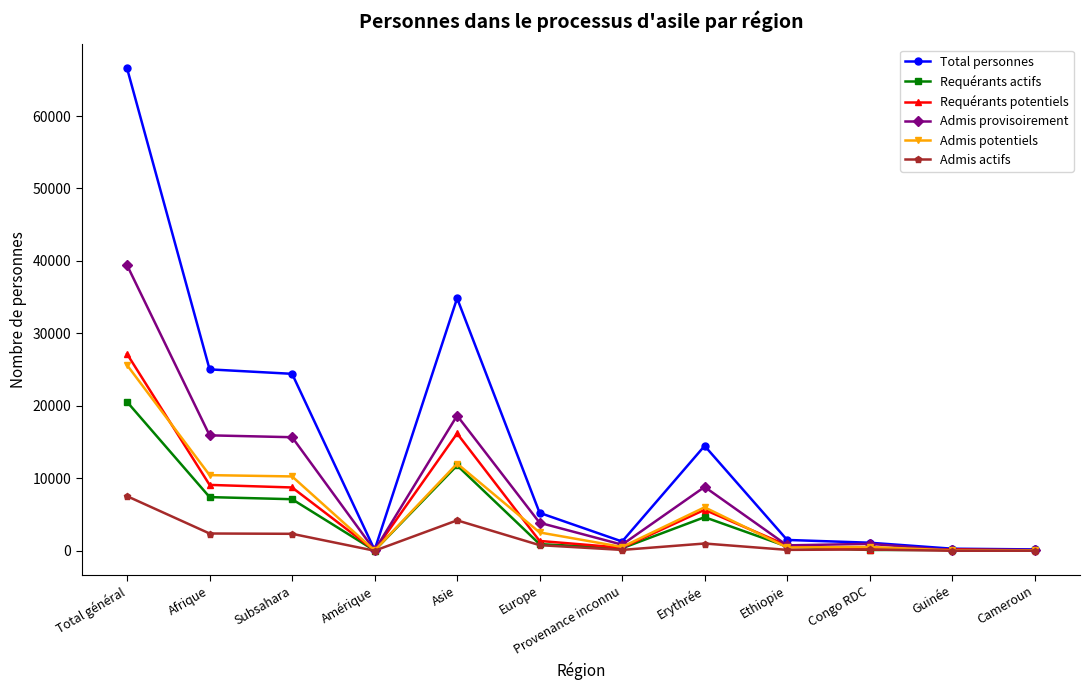

What is the label of the 4th point from the left?

Amérique